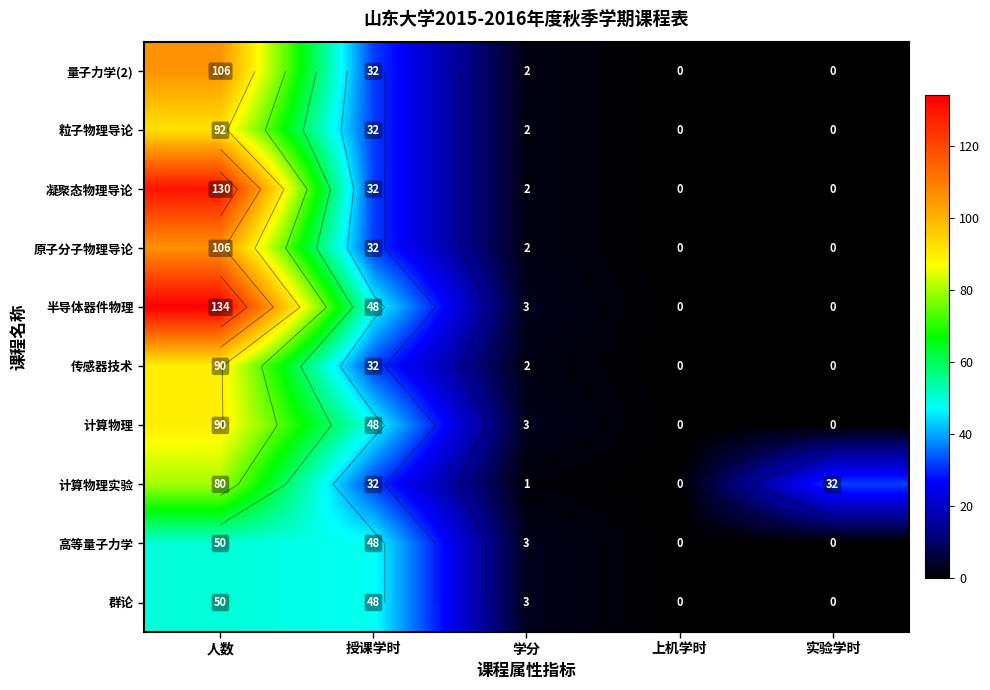

What is the sum of all 高等量子力学 values?

101